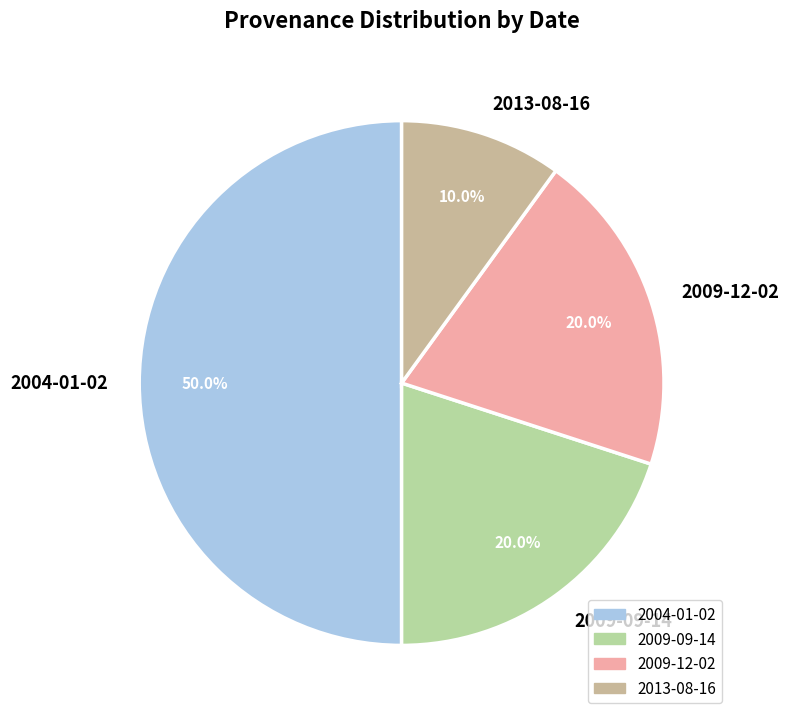

To the nearest percent, what is the difference between the 2009-09-14 and 2013-08-16 slice percentages?

10%